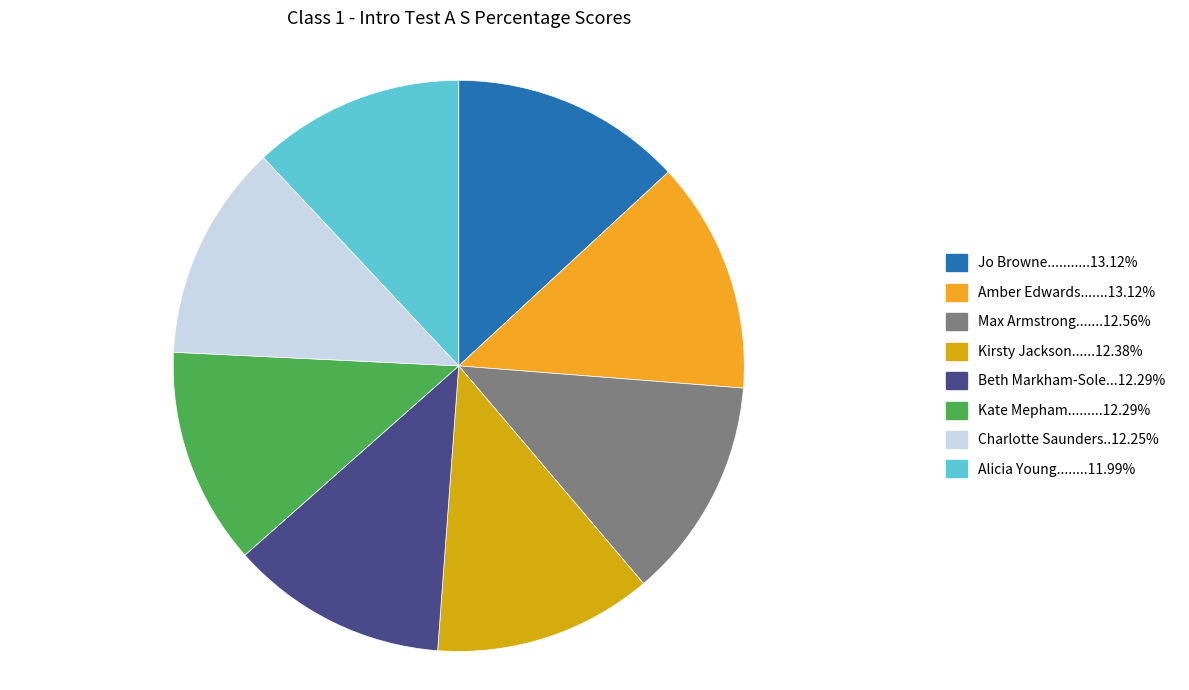

Does any single category account for the majority?

No